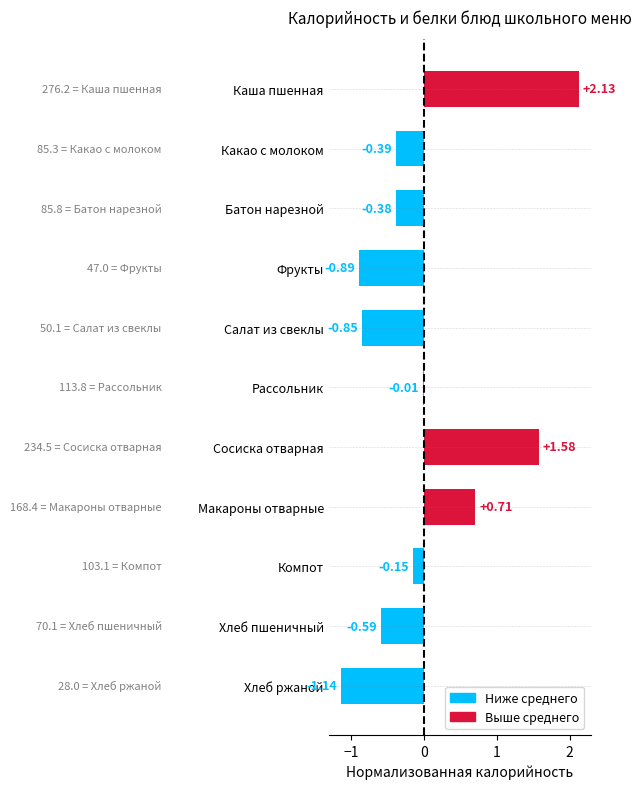

At which label is the value closest to 0?

Рассольник